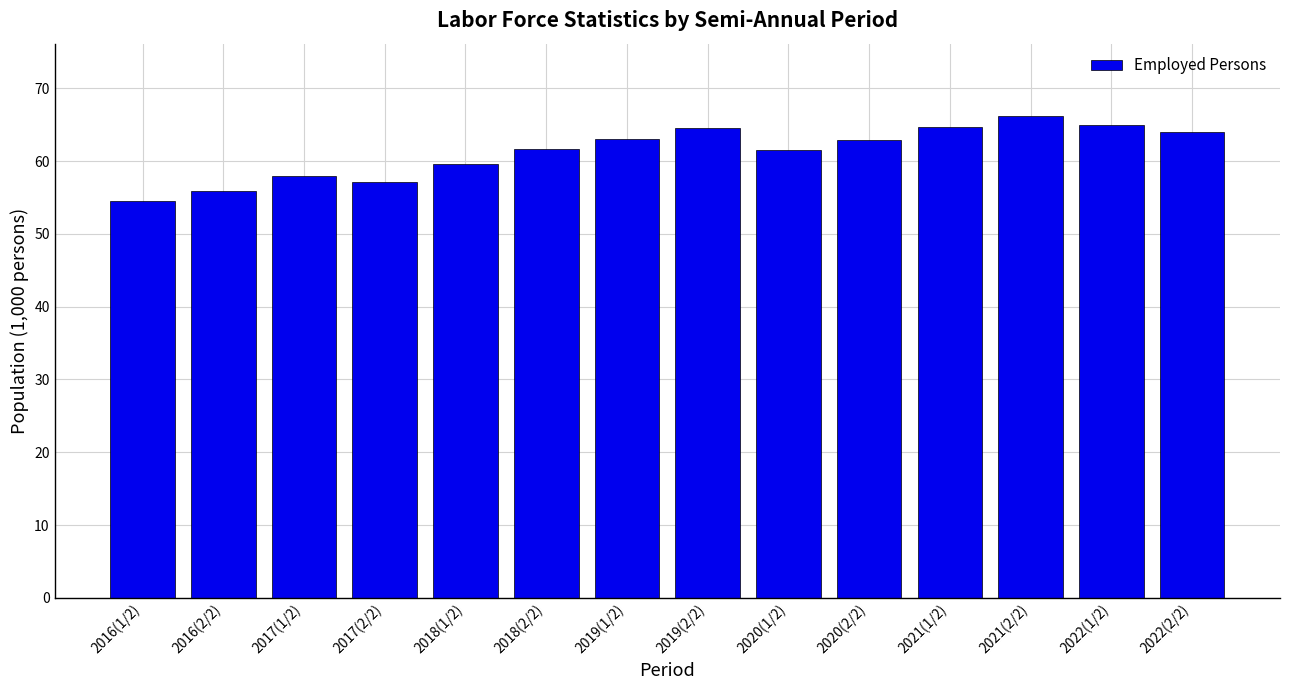

What is the value of the 11th bar from the left?

64.7